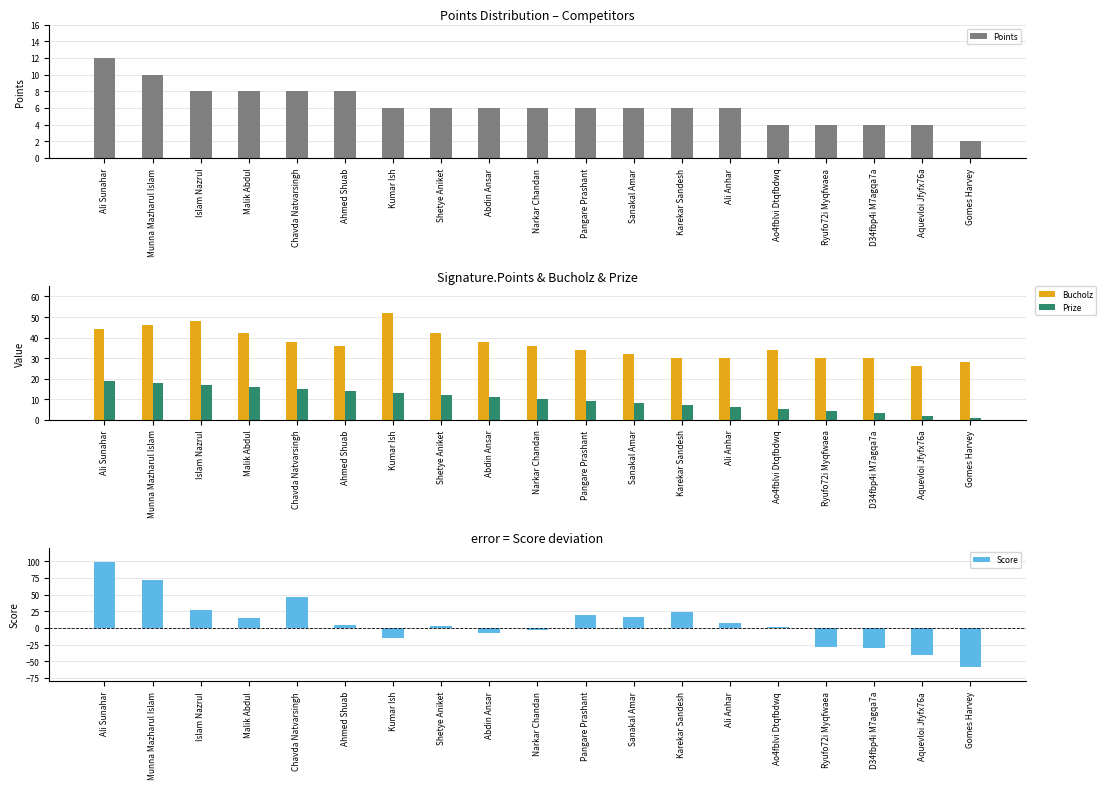

True or false: Bucholz has a value of 30 at D34fbp4i M7agqa7a.

True